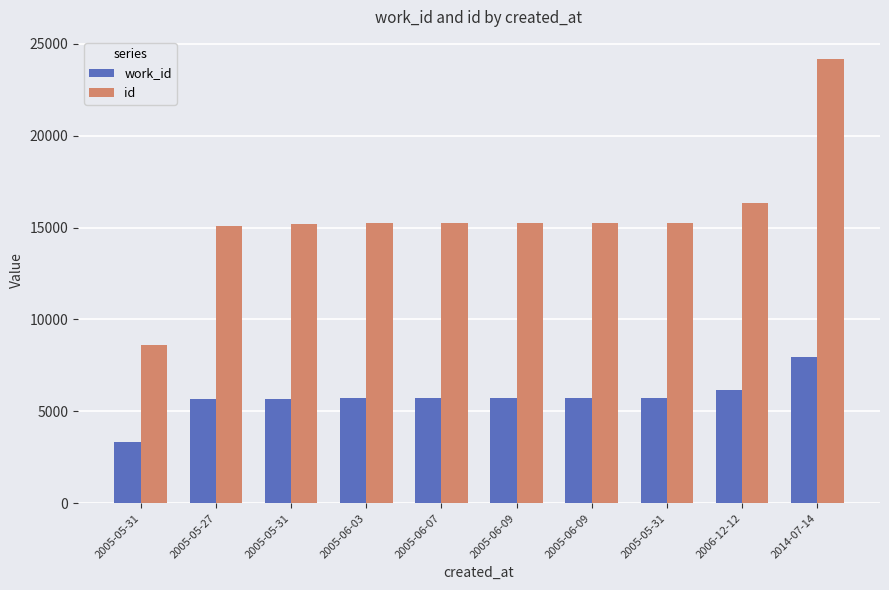

What are all the series names shown in the legend?

work_id, id